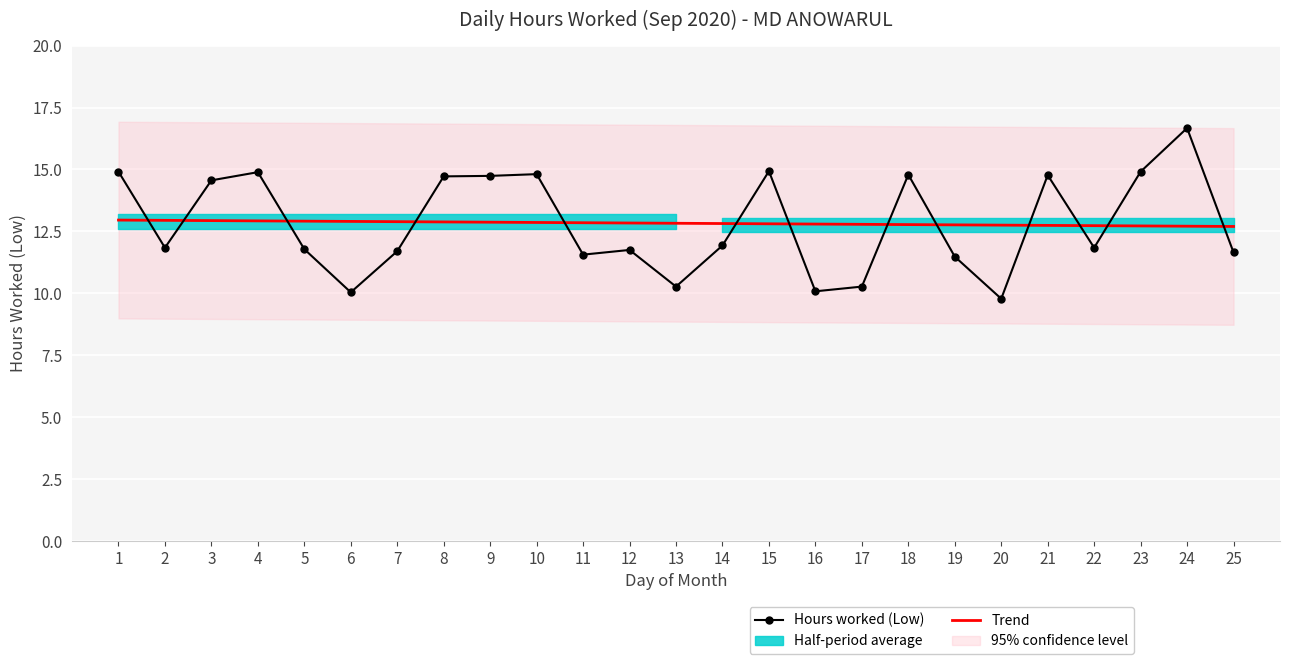

What is the value of the Trend point at the 4th from the left?

12.9